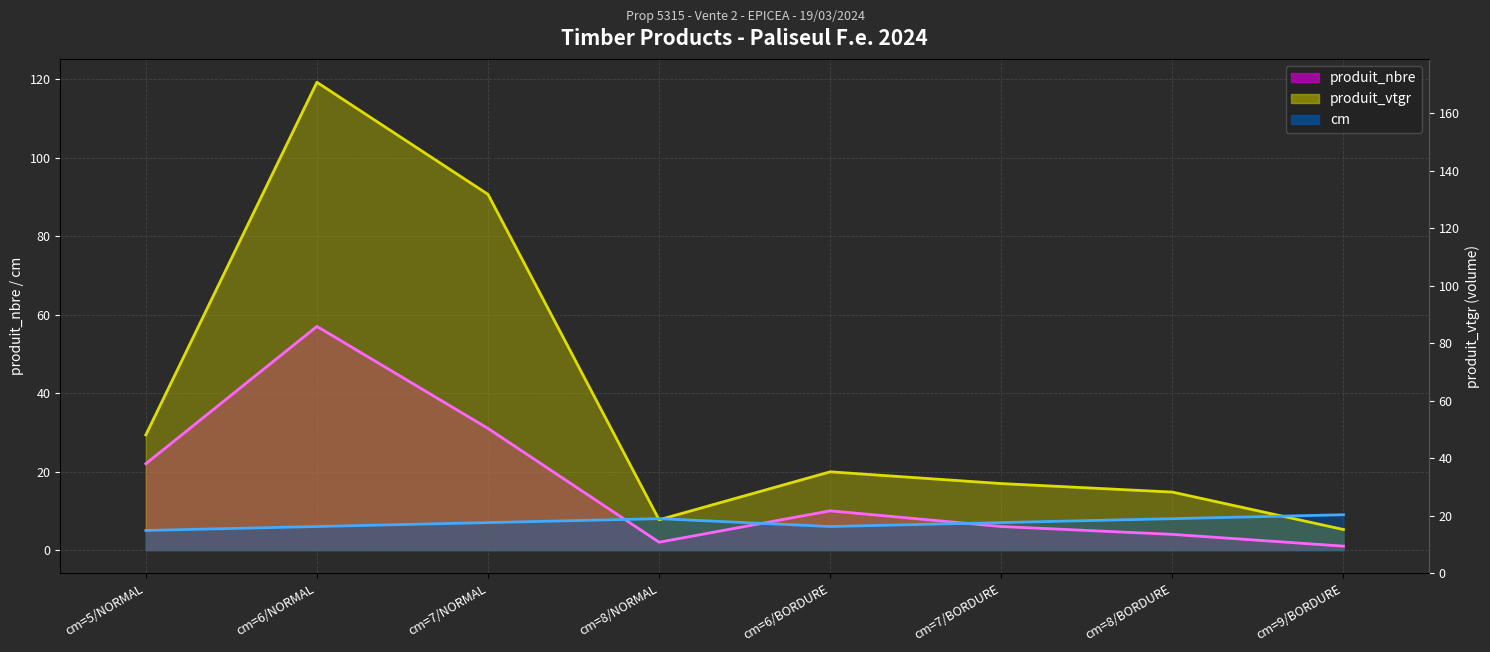

True or false: cm and produit_vtgr intersect in this chart.

True